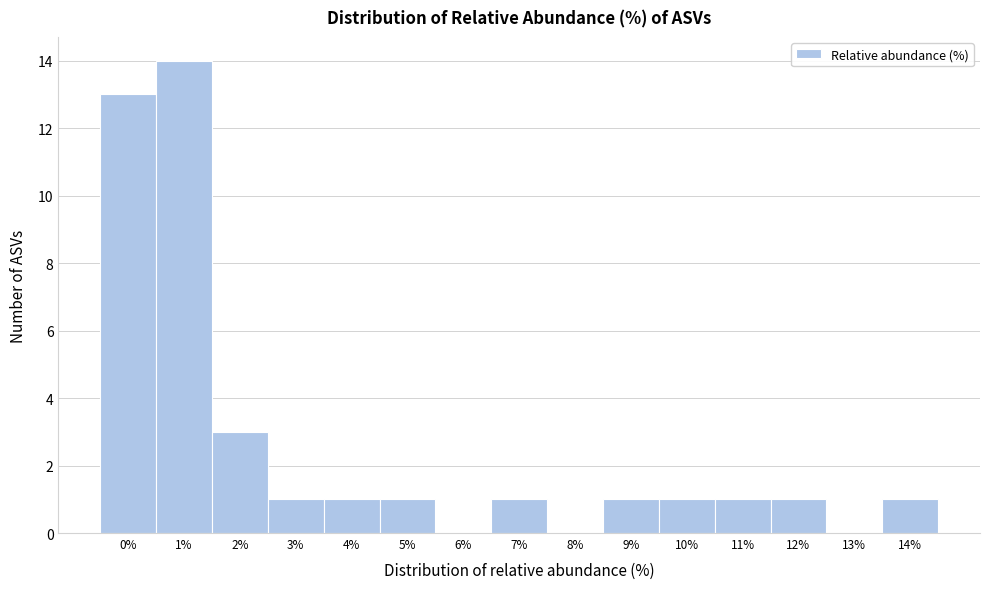

Reading right to left, transcribe all the data shown in this chart.

14%=1	13%=0	12%=1	11%=1	10%=1	9%=1	8%=0	7%=1	6%=0	5%=1	4%=1	3%=1	2%=3	1%=14	0%=13